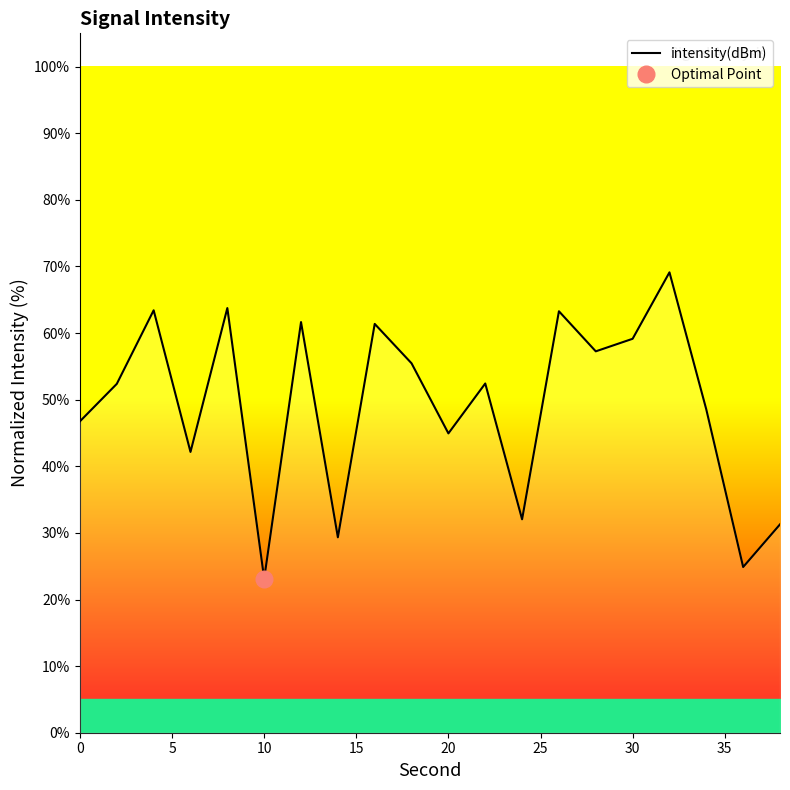

How many lines are shown in the chart?

1